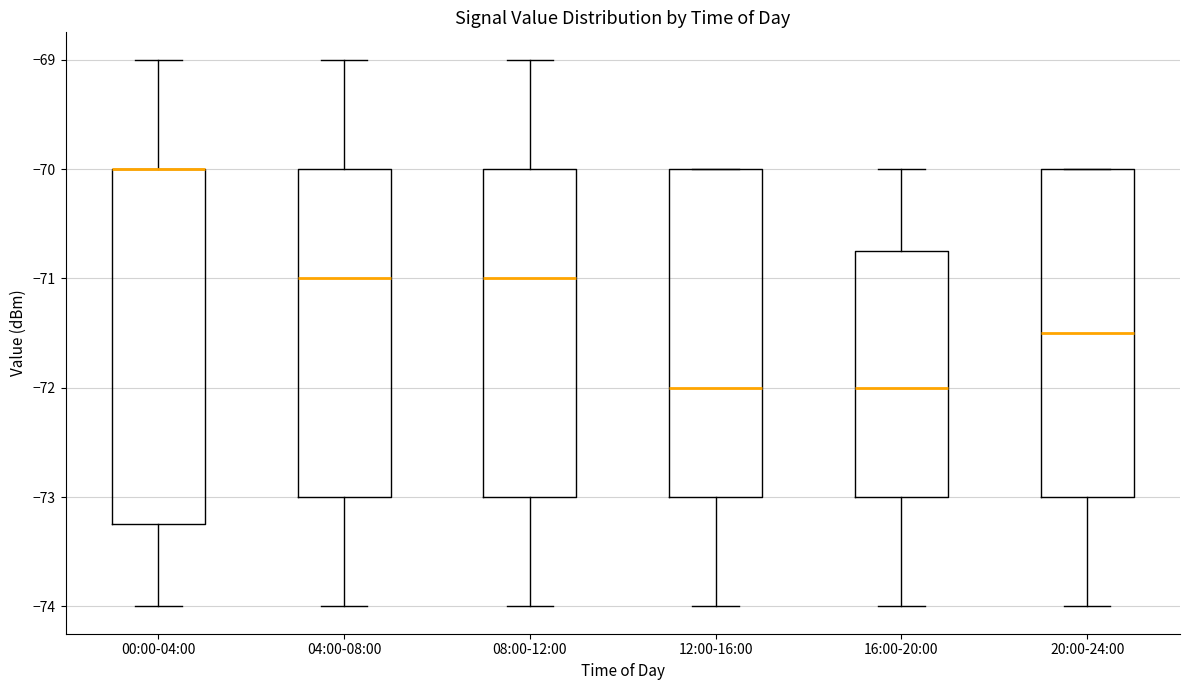

Reading left to right, transcribe this box plot: for each box, give where its median line is, the range the box spans, and where its two whiskers end, as read against the y-axis. The values are not printed on the chart, so give them approximately, as read against the axis.

00:00-04:00: median -70.0 (drawn on the box's upper edge), box -73.2 to -70.0, whiskers -74.0 to -69.0
04:00-08:00: median -71.0, box -73.0 to -70.0, whiskers -74.0 to -69.0
08:00-12:00: median -71.0, box -73.0 to -70.0, whiskers -74.0 to -69.0
12:00-16:00: median -72.0, box -73.0 to -70.0, whiskers -74.0 to -70.0
16:00-20:00: median -72.0, box -73.0 to -70.7, whiskers -74.0 to -70.0
20:00-24:00: median -71.5, box -73.0 to -70.0, whiskers -74.0 to -70.0